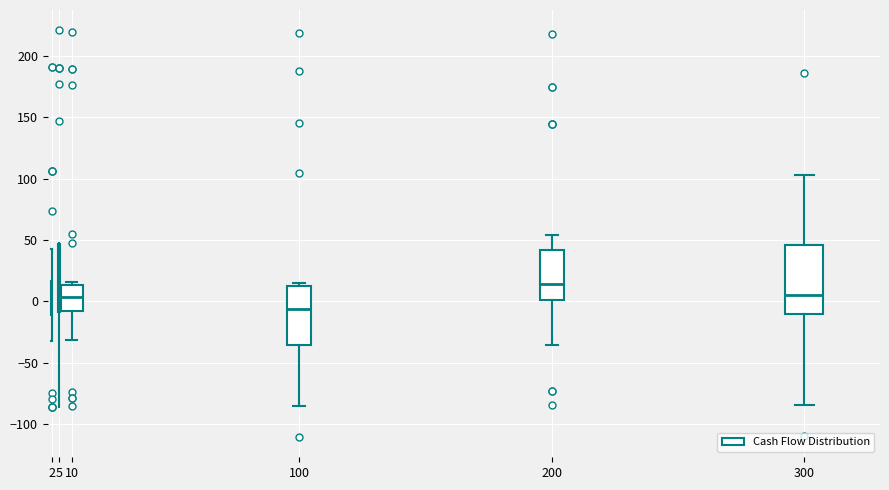

Reading left to right, read every box against the y-axis: the position of its median line, the range the box covers, and the ends of its whiskers. The values are not printed on the chart, so give them approximately, as read against the axis.

2: median 0, box -10 to 15, whiskers -30 to 45
5: median 0, box -10 to 45, whiskers -85 to 50
10: median 5, box -10 to 15, whiskers -30 to 15 (just above the box's upper edge)
100: median -5, box -35 to 15, whiskers -85 to 15 (just above the box's upper edge)
200: median 15, box 0 to 40, whiskers -35 to 55
300: median 5, box -10 to 45, whiskers -85 to 105